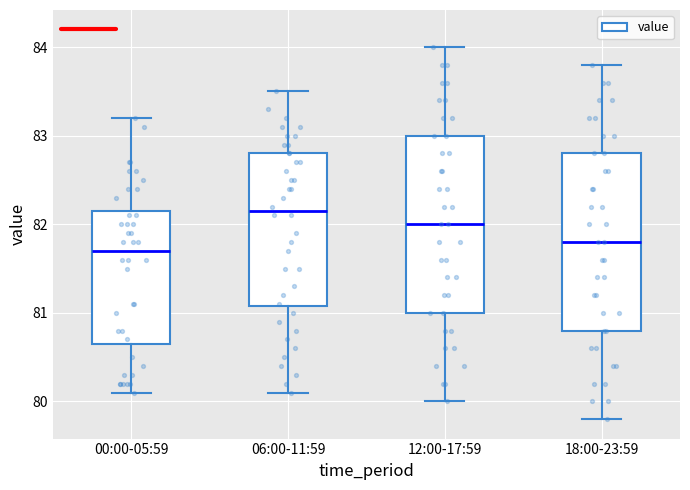

Reading left to right, transcribe this box plot: for each box, give where its median line is, the range the box spans, and where its two whiskers end, as read against the y-axis. The values are not printed on the chart, so give them approximately, as read against the axis.

00:00-05:59: median 81.7, box 80.7 to 82.2, whiskers 80.1 to 83.2
06:00-11:59: median 82.2, box 81.1 to 82.8, whiskers 80.1 to 83.5
12:00-17:59: median 82.0, box 81.0 to 83.0, whiskers 80.0 to 84.0
18:00-23:59: median 81.8, box 80.8 to 82.8, whiskers 79.8 to 83.8